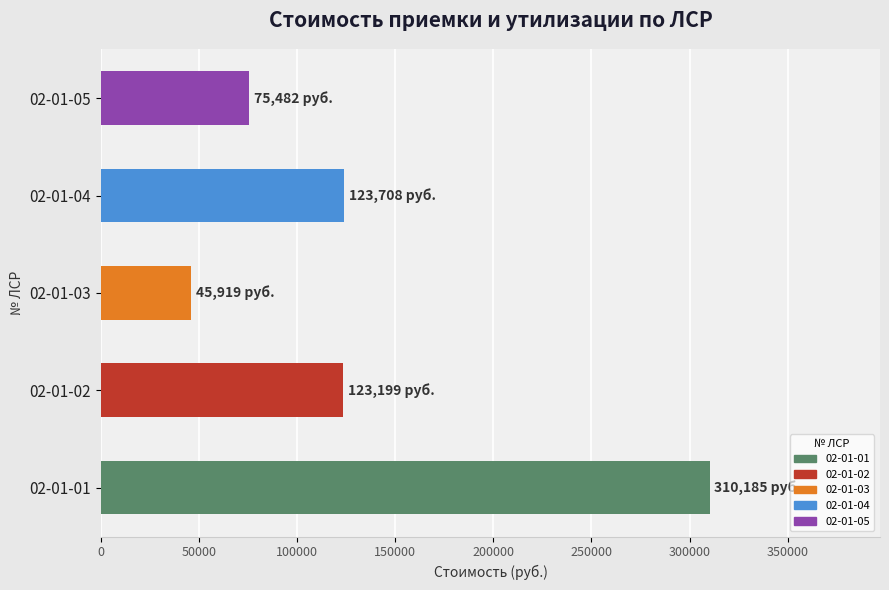

What is the sum of all values?

678494.0